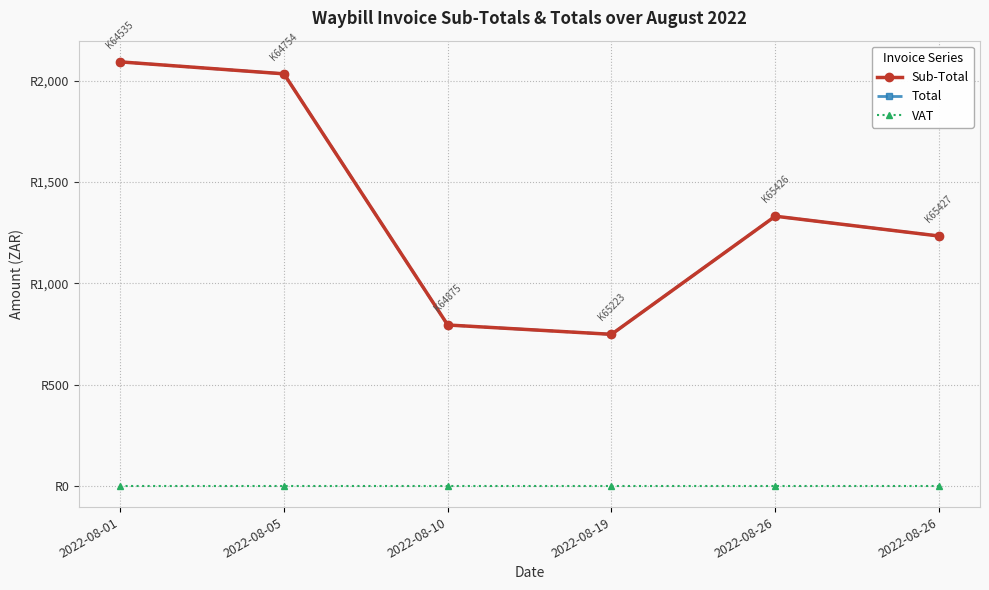

Is this an area chart (filled region under the line)?

No